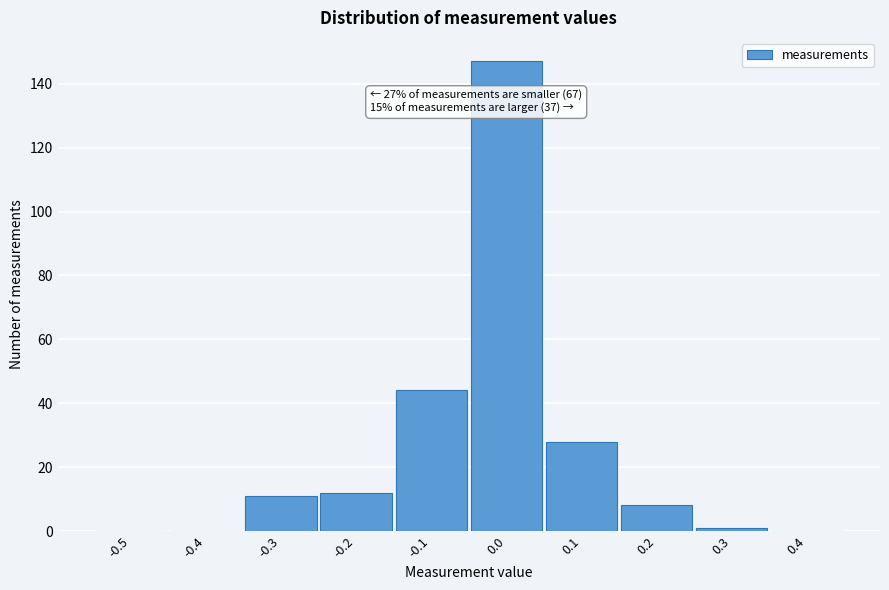

Reading right to left, what are all the values shown in this chart?

0.4=0	0.3=1	0.2=8	0.1=28	0.0=147	-0.1=44	-0.2=12	-0.3=11	-0.4=0	-0.5=0